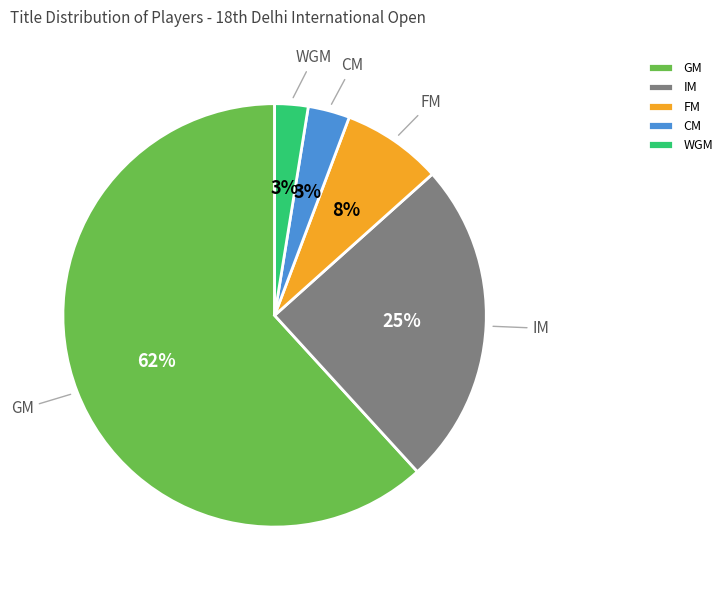

Combined, do WGM and CM account for over 50%?

No